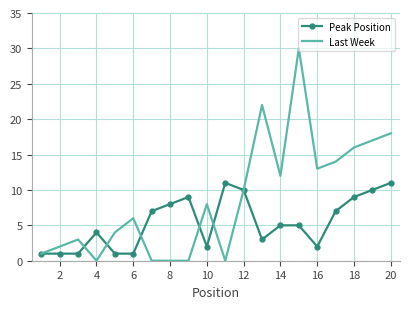

What is the highest value of the Last Week series?

30